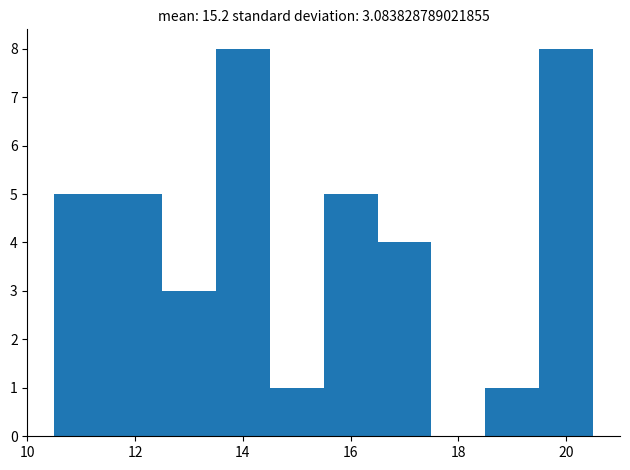

Reading left to right, list every bar in this chart as the range it spans on the x-axis followed by its height. Neither the bar edges nor the heights are printed on the chart, so give them approximately, as read against the axes.

10.5 to 11.5: 5
11.5 to 12.5: 5
12.5 to 13.5: 3
13.5 to 14.5: 8
14.5 to 15.5: 1
15.5 to 16.5: 5
16.5 to 17.5: 4
17.5 to 18.5: 0
18.5 to 19.5: 1
19.5 to 20.5: 8